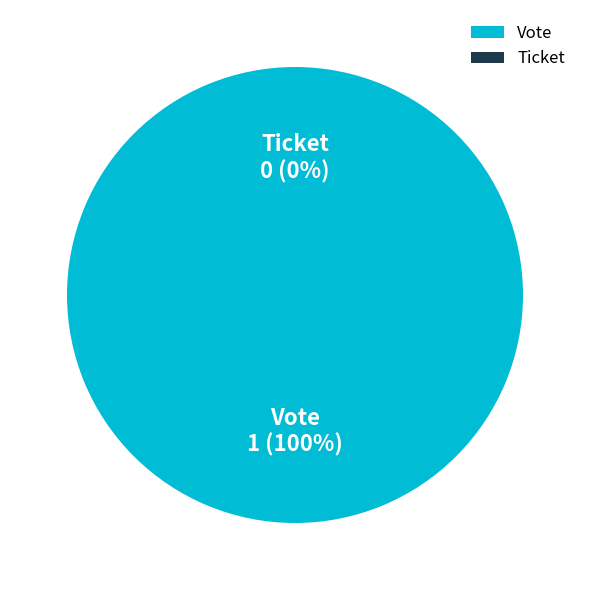

To the nearest percent, what is the combined percentage of Vote and Ticket?

100%